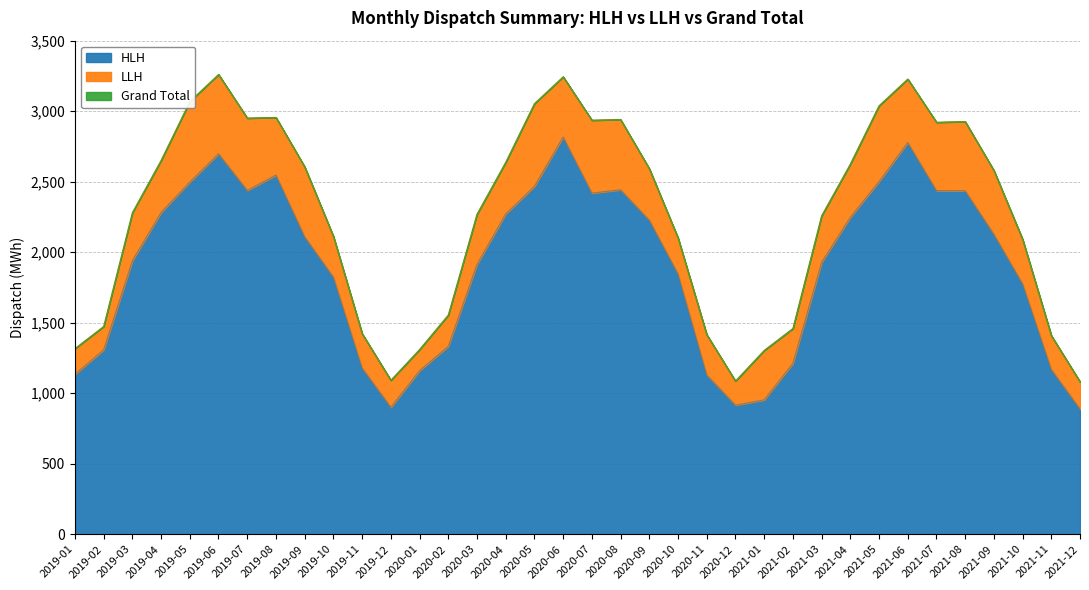

What is the difference between the HLH values at 2020-11 and 2020-03?

784.1